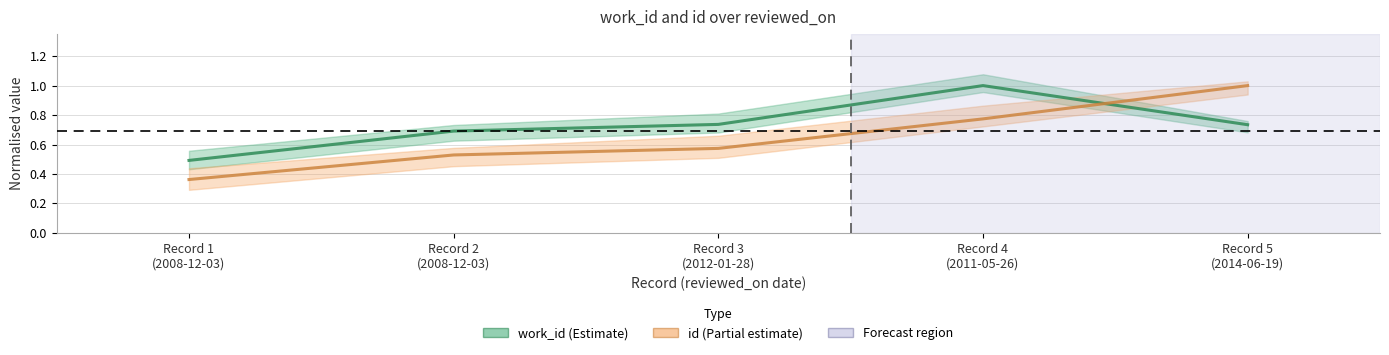

At how many categories does at least one series exceed 0?

5